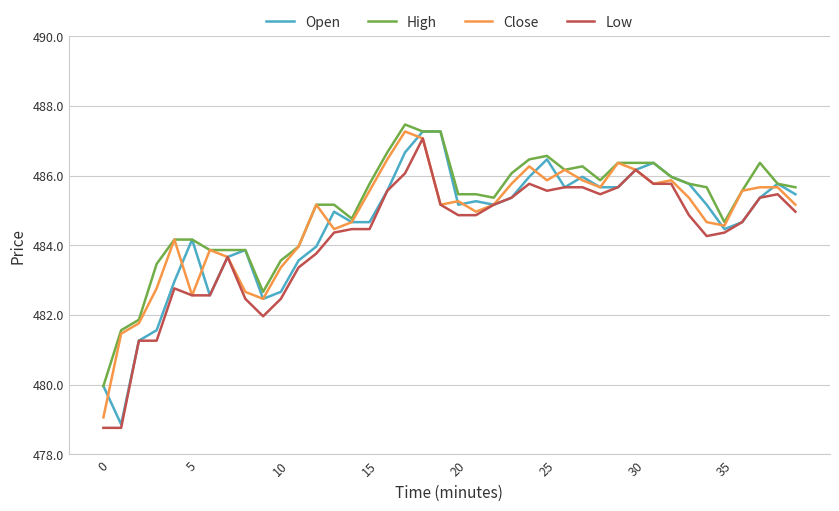

What is the highest value of the High series?

487.5